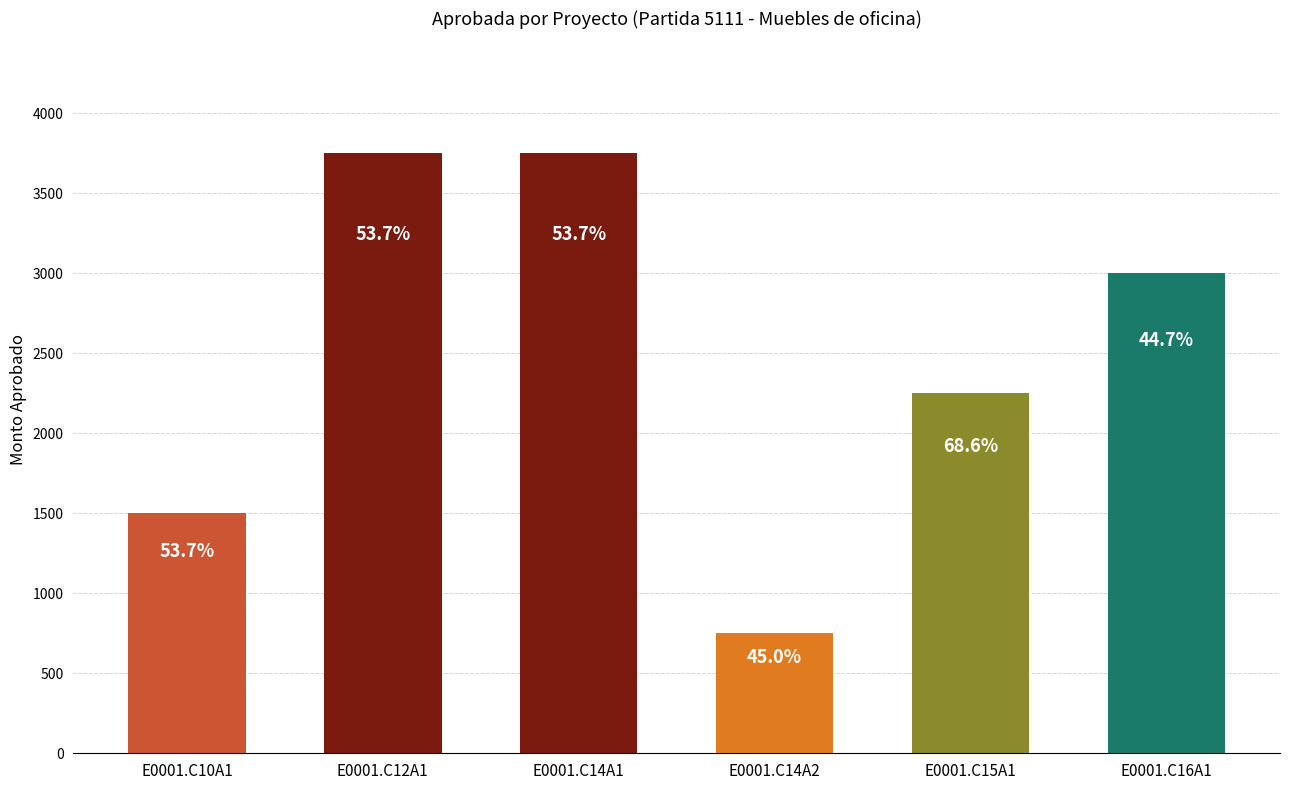

Reading left to right, list all the values displayed in this chart.

E0001.C10A1=1500	E0001.C12A1=3750	E0001.C14A1=3750	E0001.C14A2=750	E0001.C15A1=2250	E0001.C16A1=3000